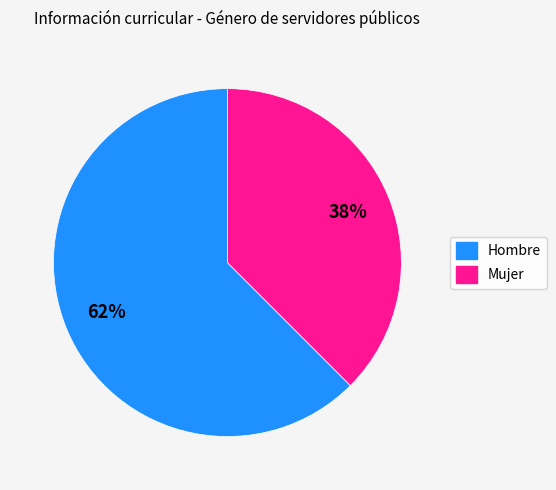

Which has a higher value, Mujer or Hombre?

Hombre